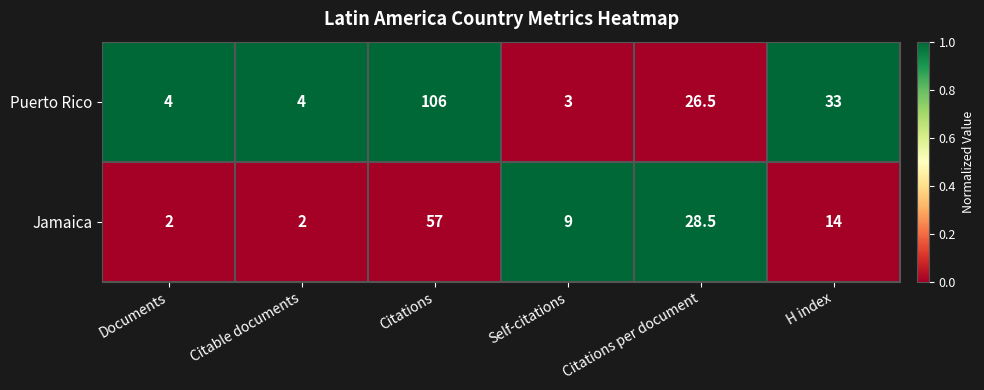

Reading left to right, transcribe all the data shown in this chart.

Puerto Rico: Documents=4.0	Citable documents=4.0	Citations=106.0	Self-citations=3.0	Citations per document=26.5	H index=33.0
Jamaica: Documents=2.0	Citable documents=2.0	Citations=57.0	Self-citations=9.0	Citations per document=28.5	H index=14.0